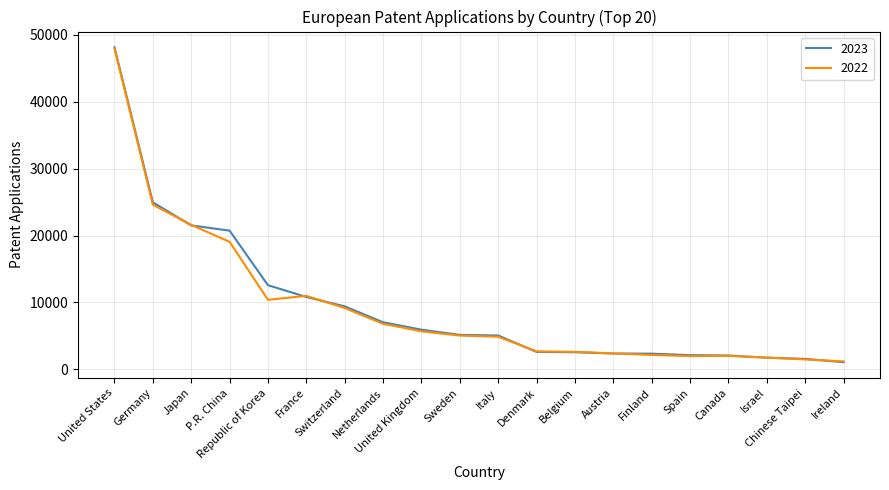

Which series has the widest spread of values?

2023